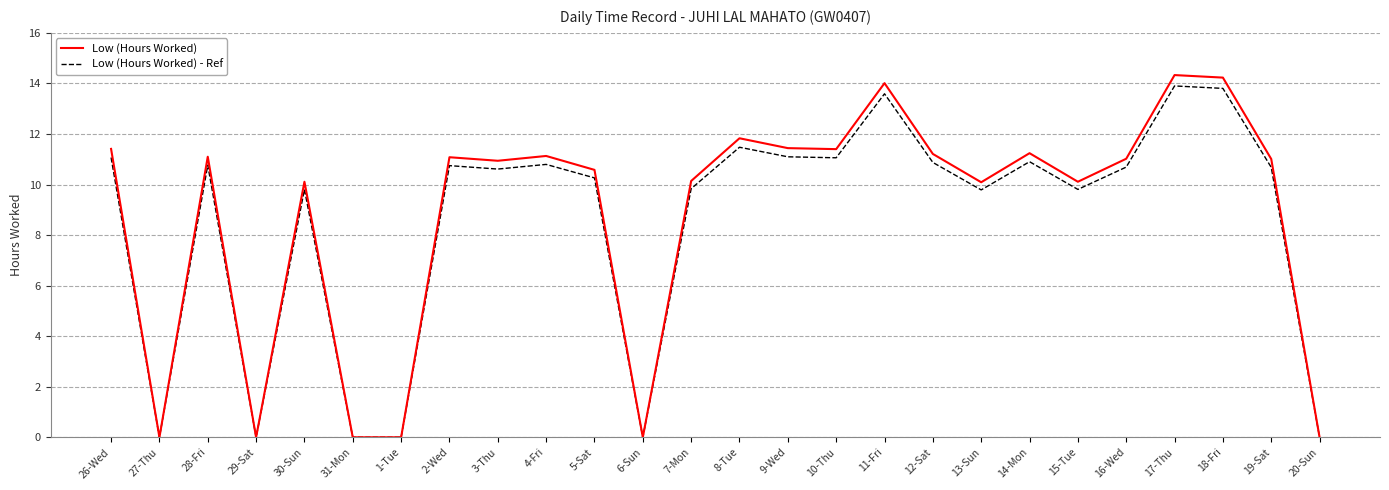

What is the greatest value displayed?

14.3